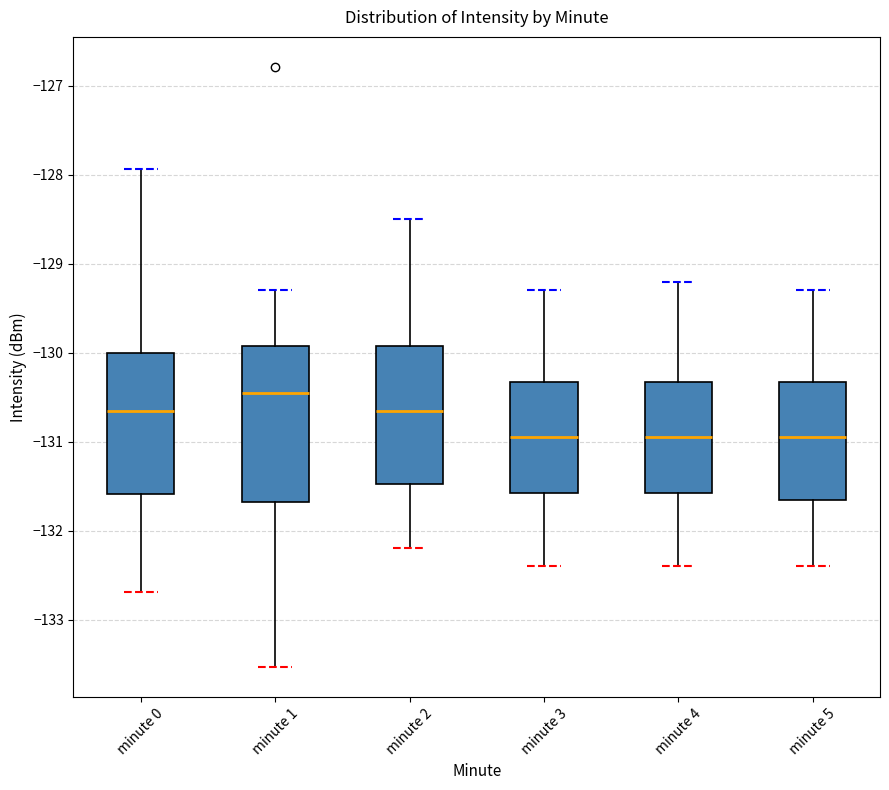

Which box is the tallest, from its lower edge to its upper edge?

minute 1